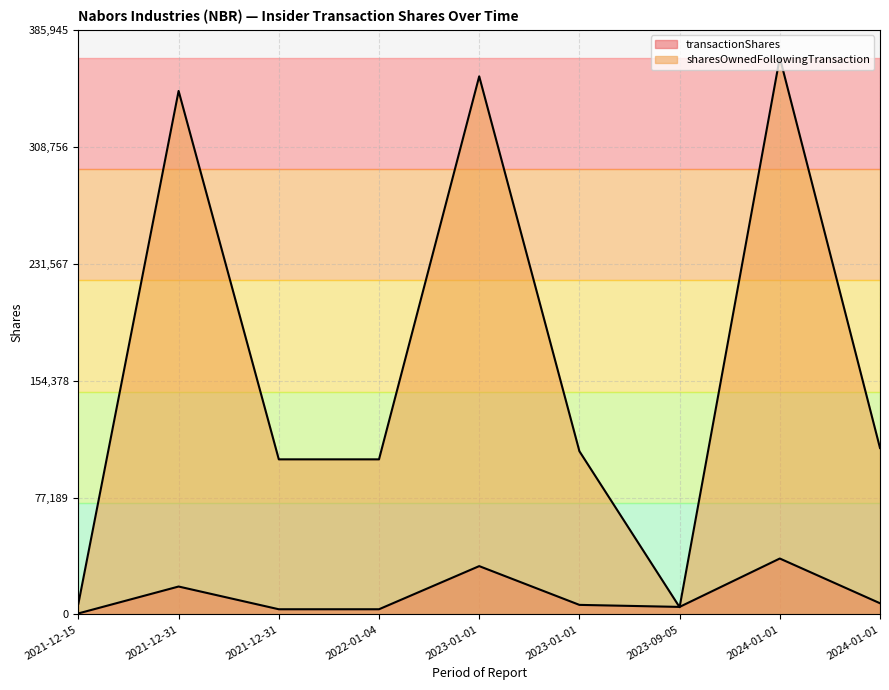

Reading left to right, transcribe all the data shown in this chart.

transactionShares: 2021-12-15=680	2021-12-31=18428	2021-12-31=3422	2022-01-04=3422	2023-01-01=31897	2023-01-01=6309	2023-09-05=4975	2024-01-01=36912	2024-01-01=7384
sharesOwnedFollowingTransaction: 2021-12-15=7156	2021-12-31=345549	2021-12-31=102371	2022-01-04=102371	2023-01-01=355188	2023-01-01=107733	2023-09-05=4787	2024-01-01=367567	2024-01-01=109835